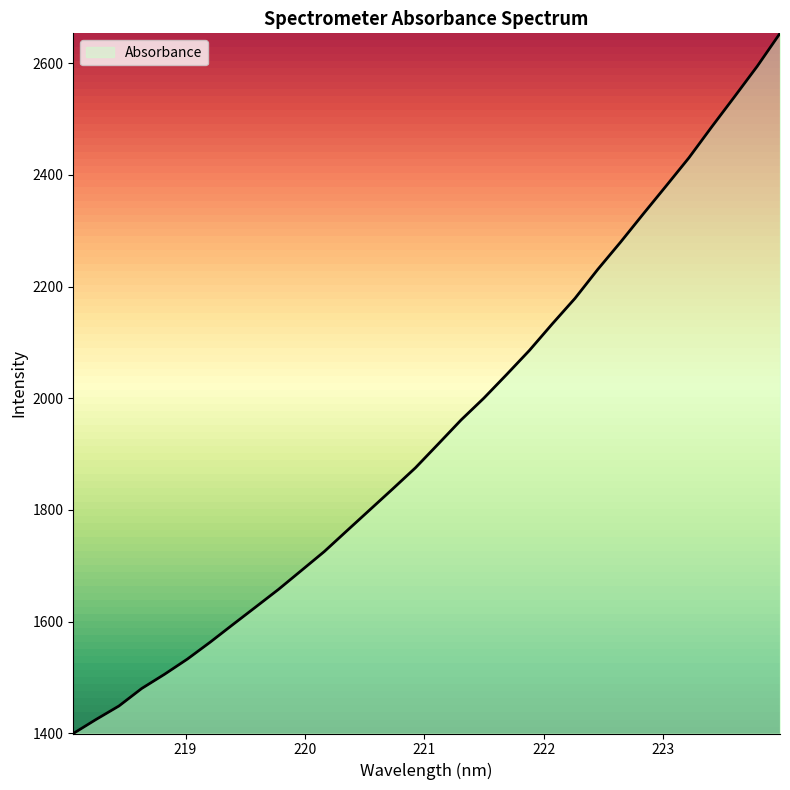

What is the greatest value displayed?

2653.6